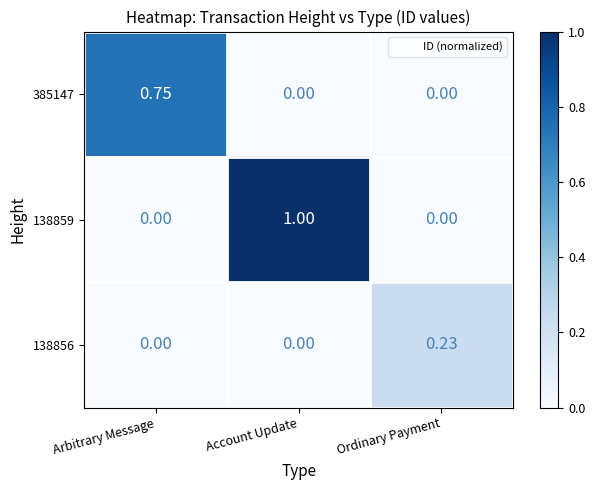

At which category is the sum across all series the highest?

Account Update